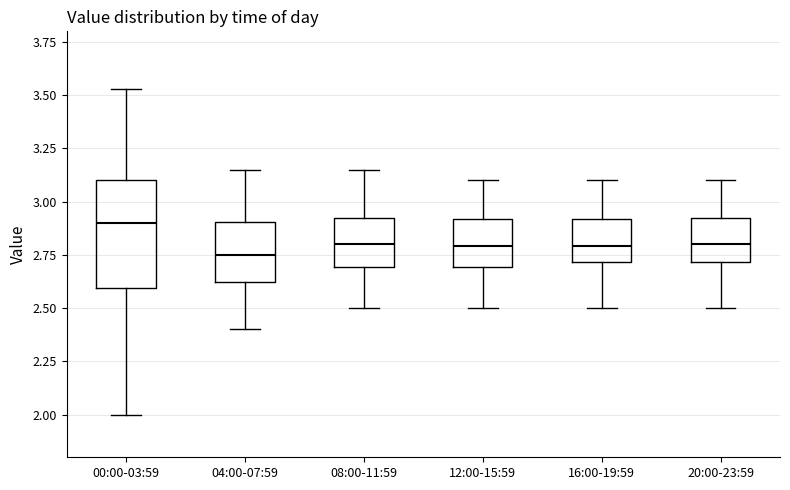

Reading left to right, transcribe this box plot: for each box, give where its median line is, the range the box spans, and where its two whiskers end, as read against the y-axis. The values are not printed on the chart, so give them approximately, as read against the axis.

00:00-03:59: median 2.90, box 2.60 to 3.10, whiskers 2.00 to 3.55
04:00-07:59: median 2.75, box 2.60 to 2.90, whiskers 2.40 to 3.15
08:00-11:59: median 2.80, box 2.70 to 2.90, whiskers 2.50 to 3.15
12:00-15:59: median 2.80, box 2.70 to 2.90, whiskers 2.50 to 3.10
16:00-19:59: median 2.80, box 2.70 to 2.90, whiskers 2.50 to 3.10
20:00-23:59: median 2.80, box 2.70 to 2.90, whiskers 2.50 to 3.10